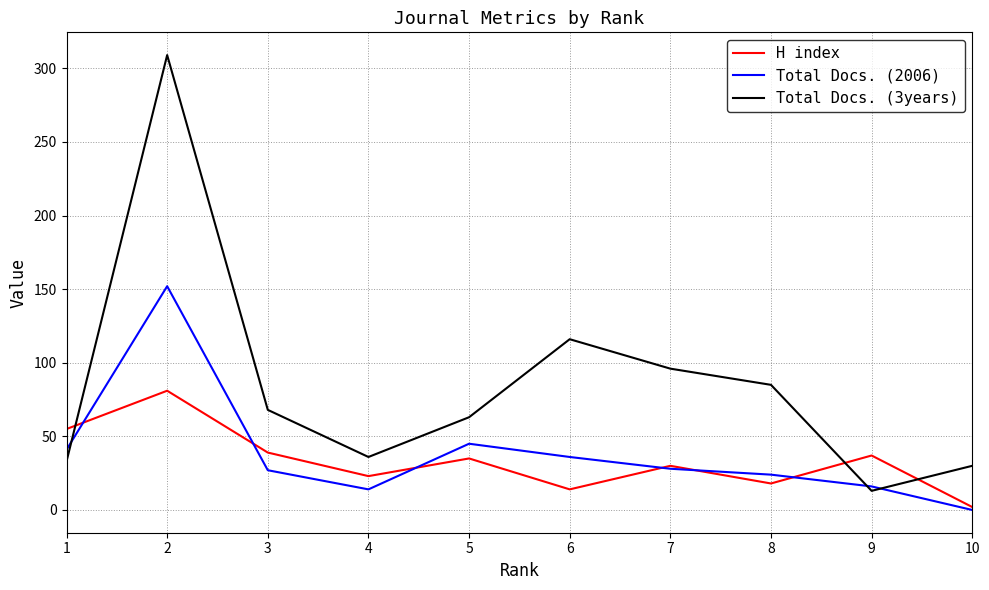

Does the chart display data point markers on the line(s)?

No